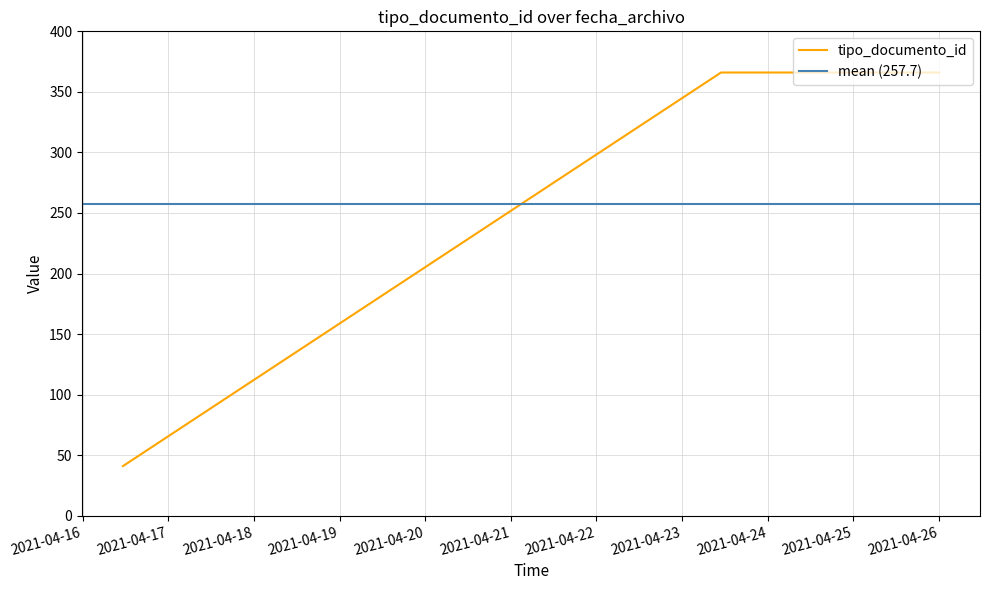

Reading left to right, what are all the values shown in this chart?

2021-04-16 11:19:06=41	2021-04-23 10:53:52=366	2021-04-26 00:00:28=366